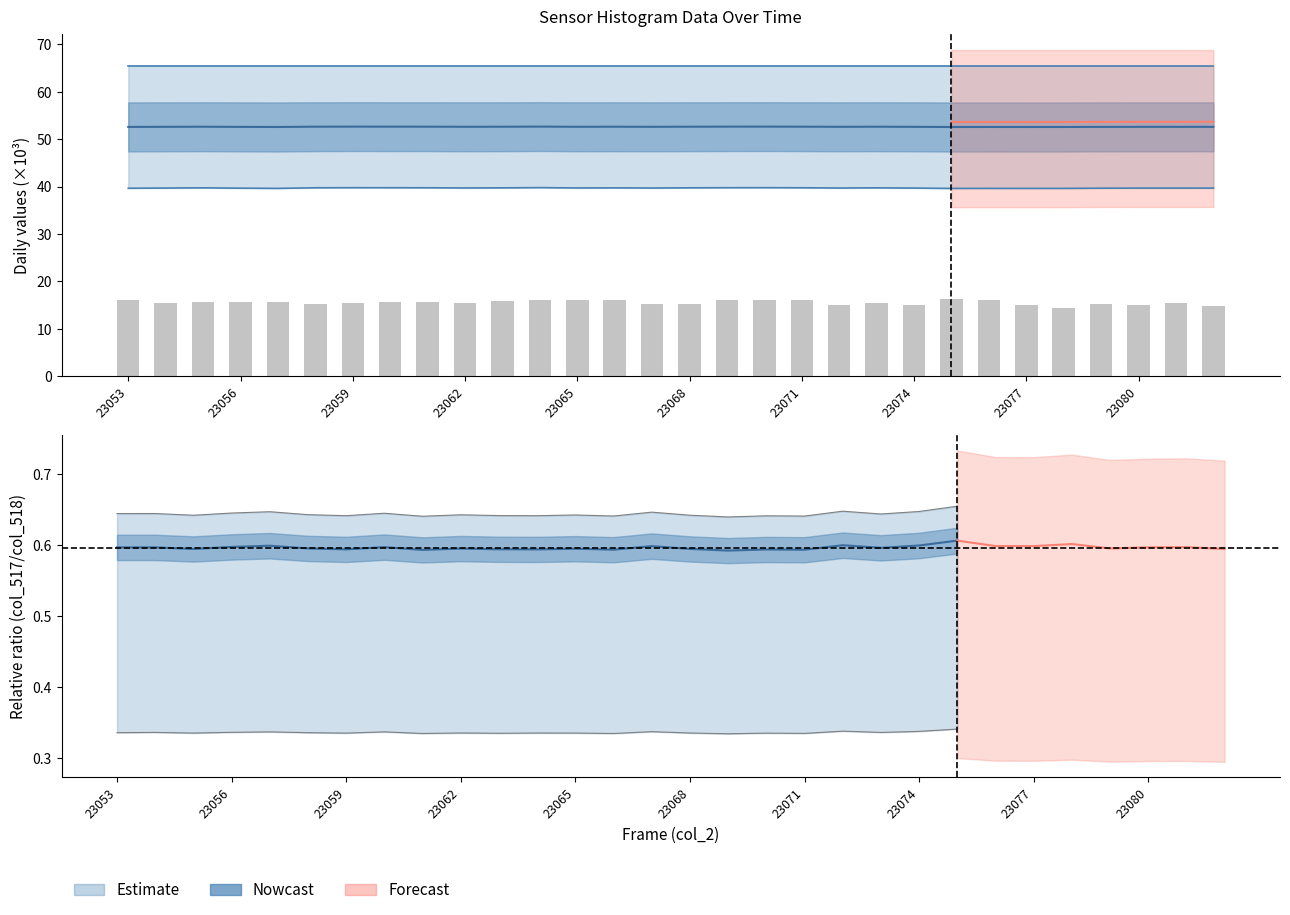

True or false: col_518 has a value of 39.7 at 23053.

True